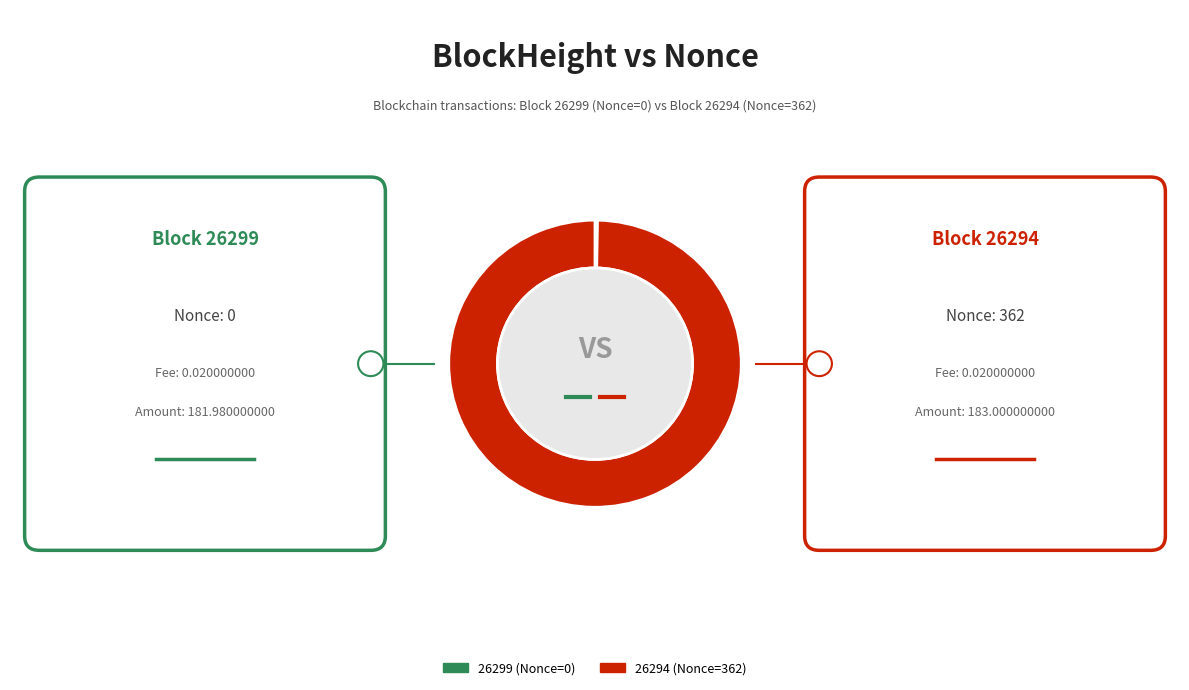

What is the largest slice in the pie chart?

26294